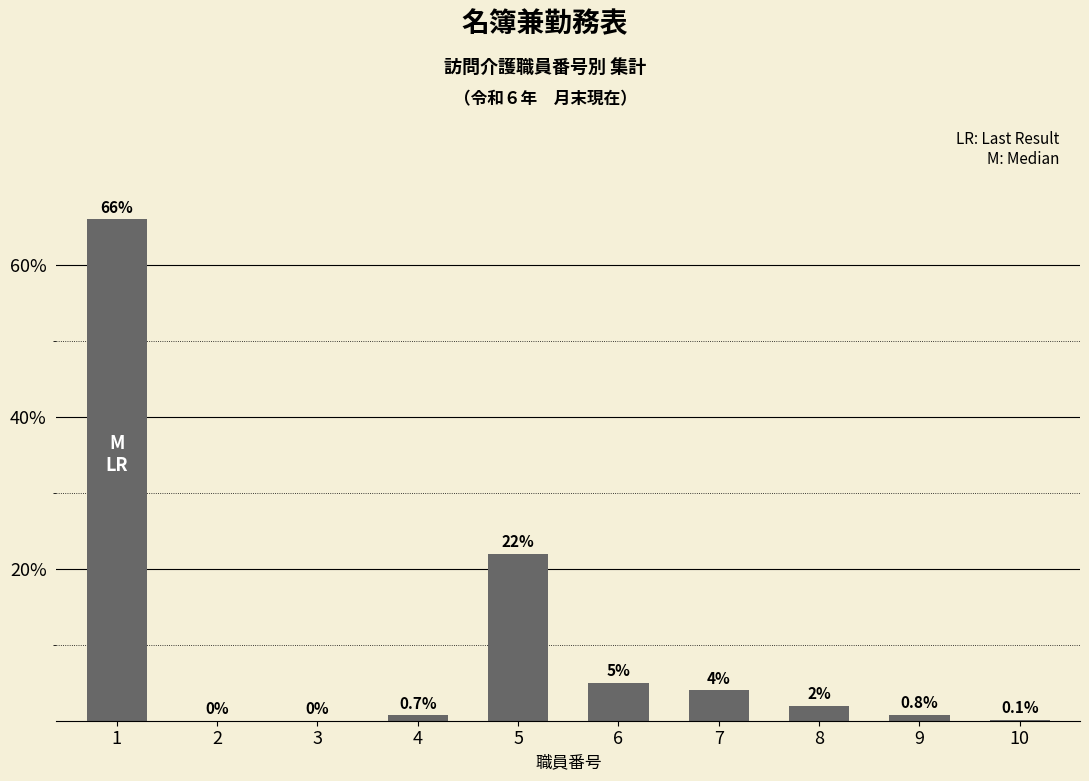

What is the change in value from 4 to 7?

+3.3